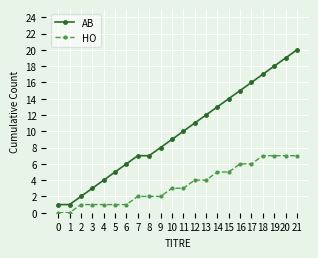

At which category is the sum across all series the highest?

21